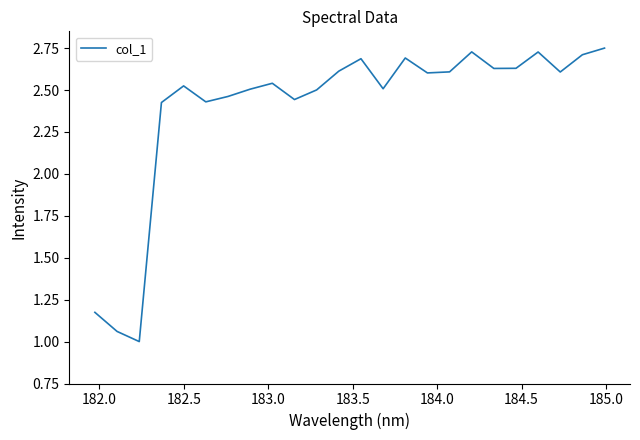

What is the smallest value displayed?

1.0